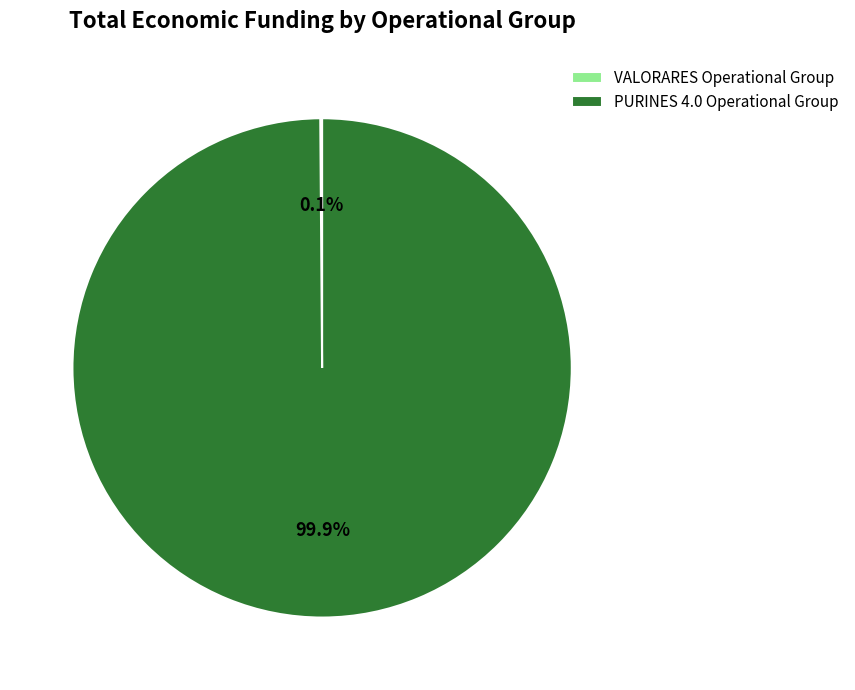

Which slice is the largest?

PURINES 4.0 Operational Group